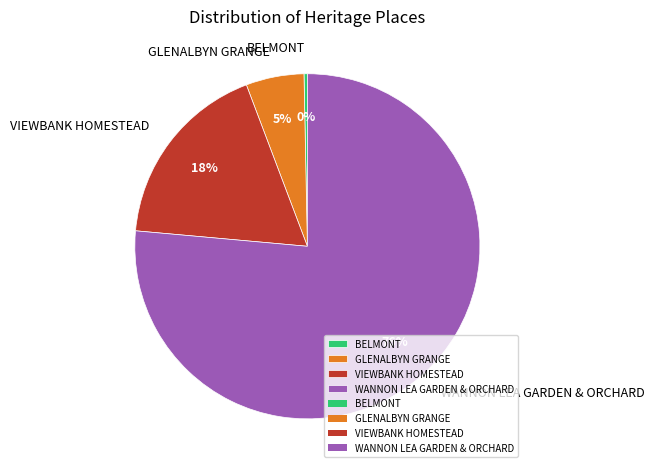

To the nearest percent, what percentage of the pie is GLENALBYN GRANGE?

5%